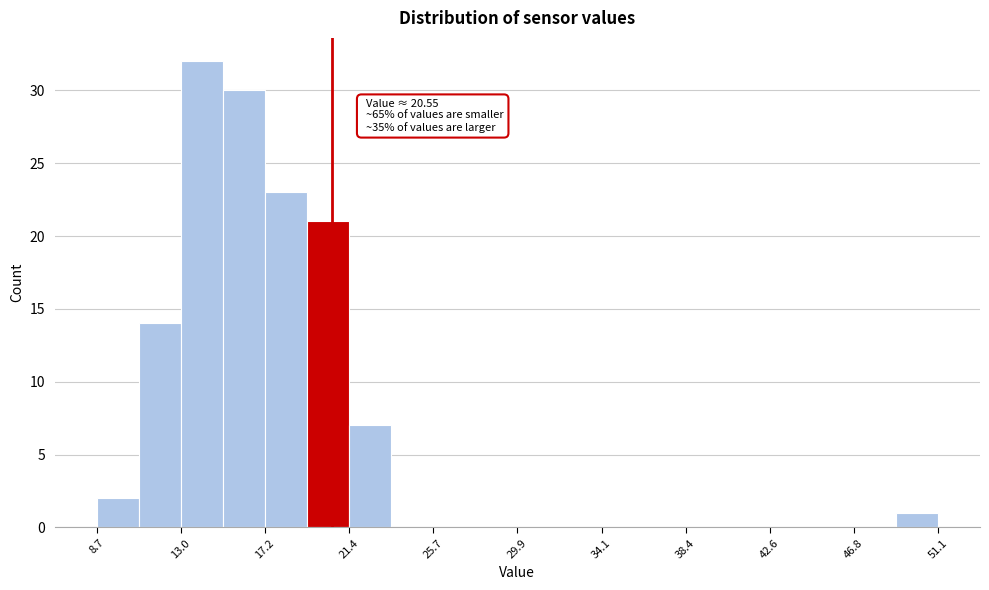

Which range on the x-axis has the tallest bar?

13.0 to 15.0